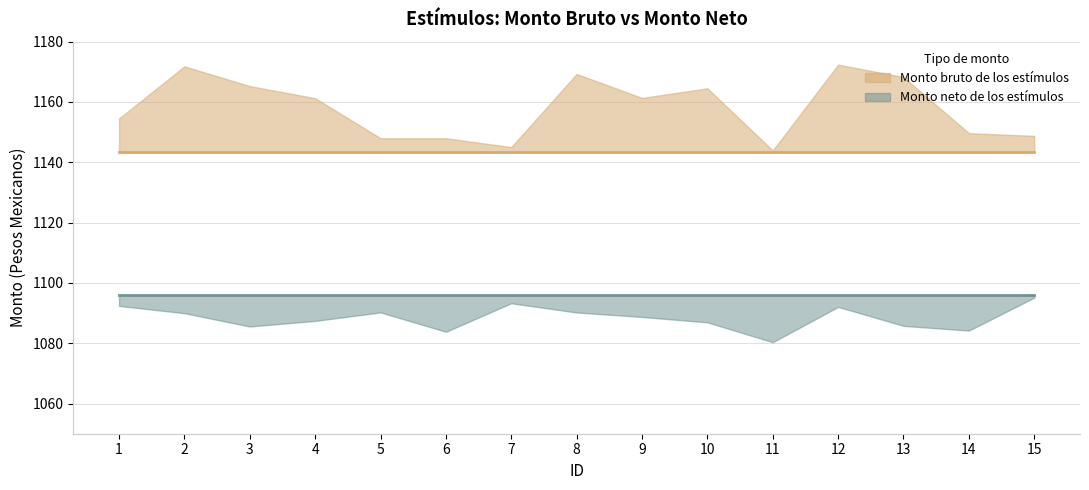

Reading left to right, transcribe all the data shown in this chart.

Monto bruto de los estímulos: 1143.3	1143.3	1143.3	1143.3	1143.3	1143.3	1143.3	1143.3	1143.3	1143.3	1143.3	1143.3	1143.3	1143.3	1143.3
Monto neto de los estímulos: 1096.0	1096.0	1096.0	1096.0	1096.0	1096.0	1096.0	1096.0	1096.0	1096.0	1096.0	1096.0	1096.0	1096.0	1096.0